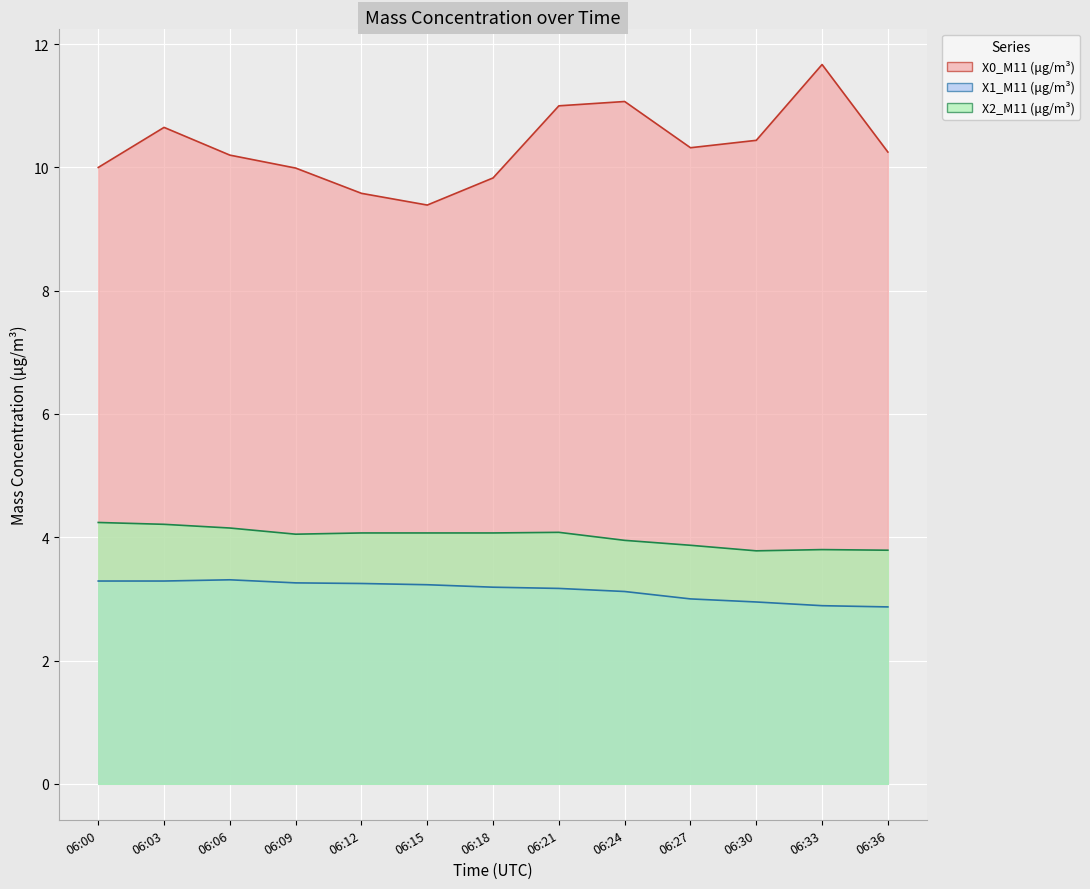

What is the maximum value for X2_M11 (μg/m³)?

4.2